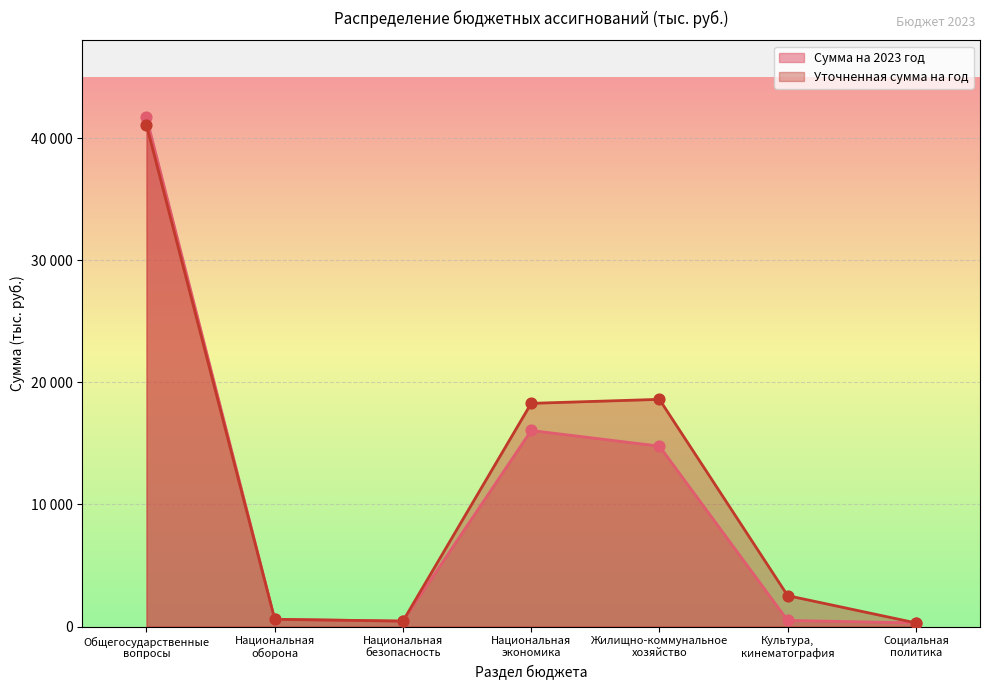

At which category is the sum across all series the highest?

Общегосударственные
вопросы